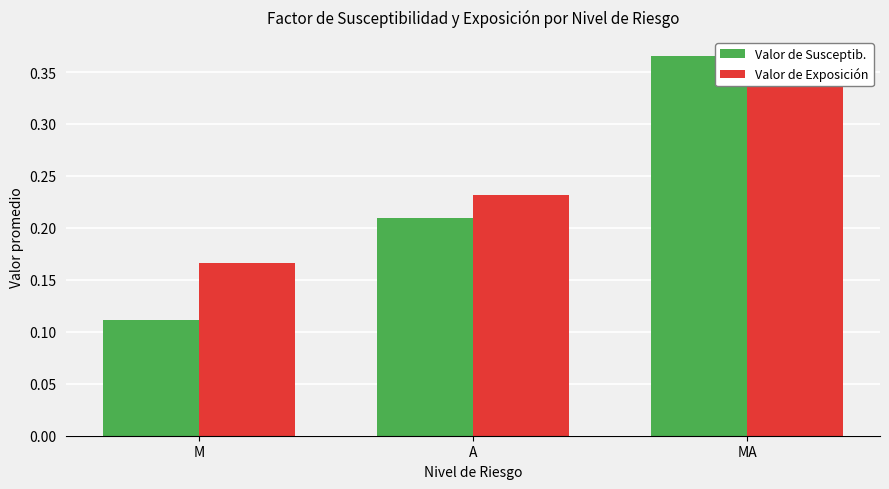

What is the maximum value for Valor de Exposición?

0.4